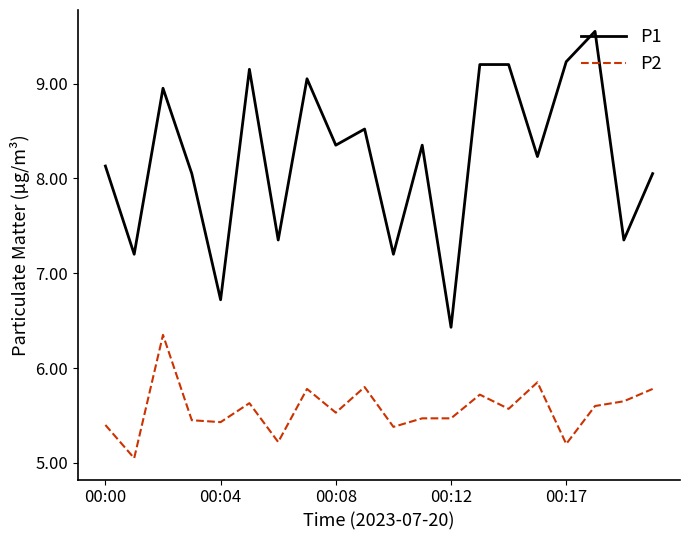

True or false: P2 has more than 1 points higher than both neighbors.

True